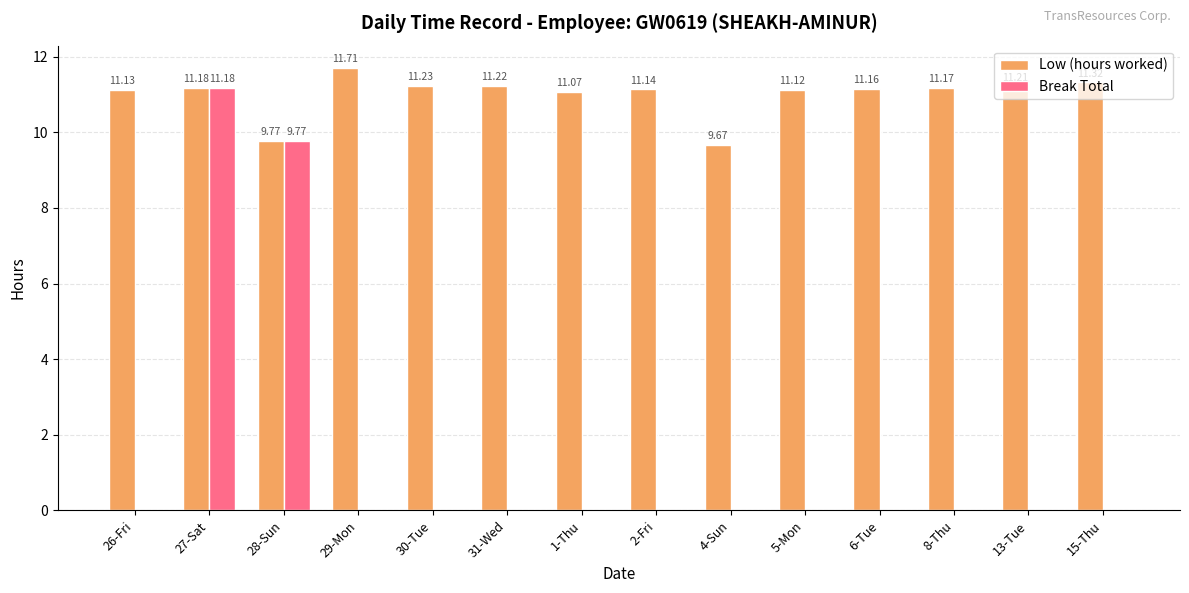

What is the total value across all series at 1-Thu?

11.1